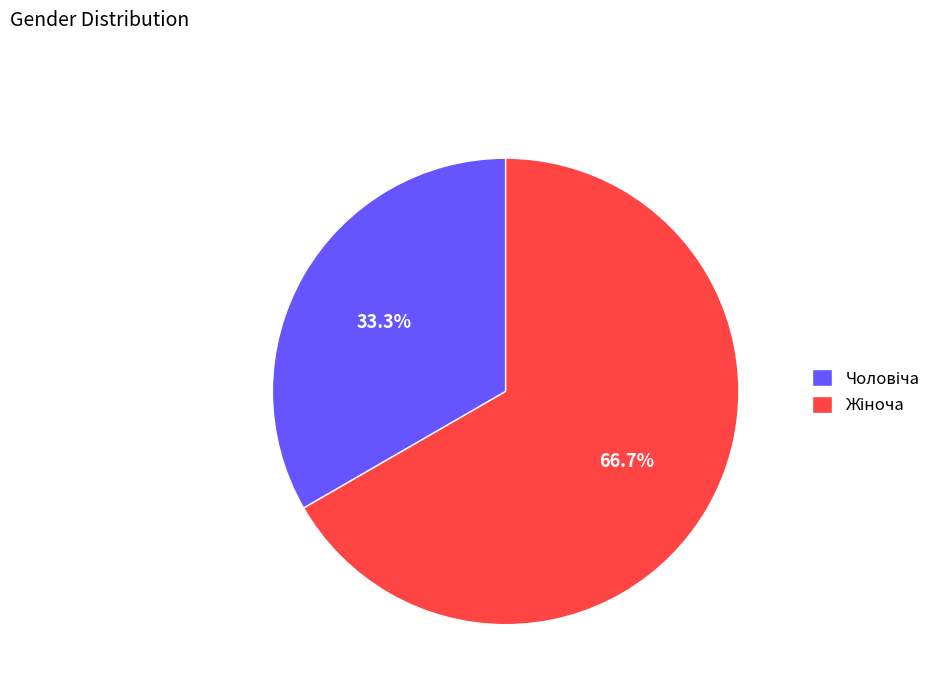

How many slices are in this pie chart?

2